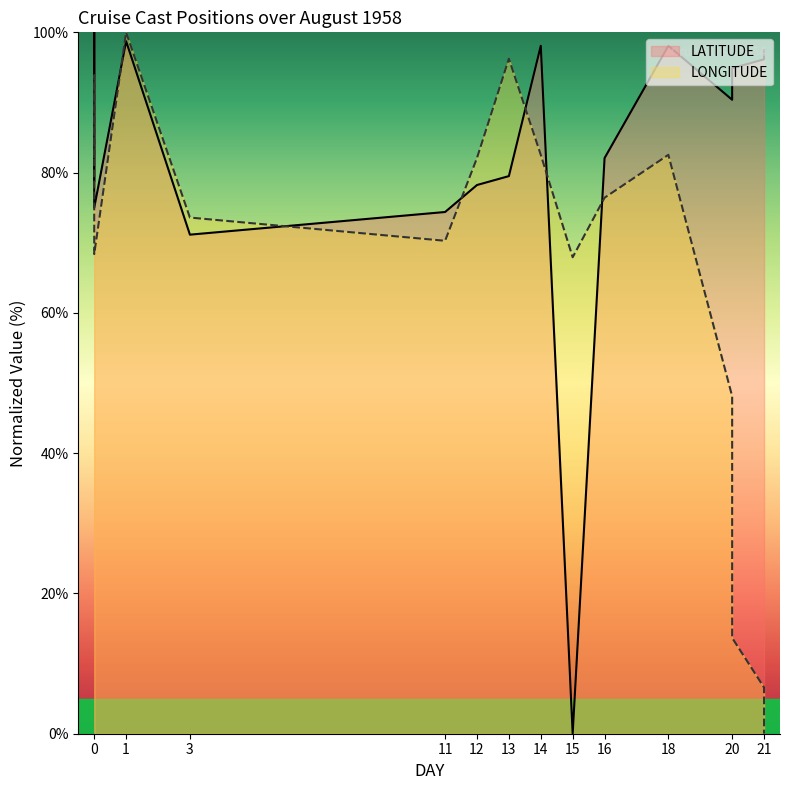

Which series ends up on top after the final intersection of LONGITUDE and LATITUDE?

LATITUDE